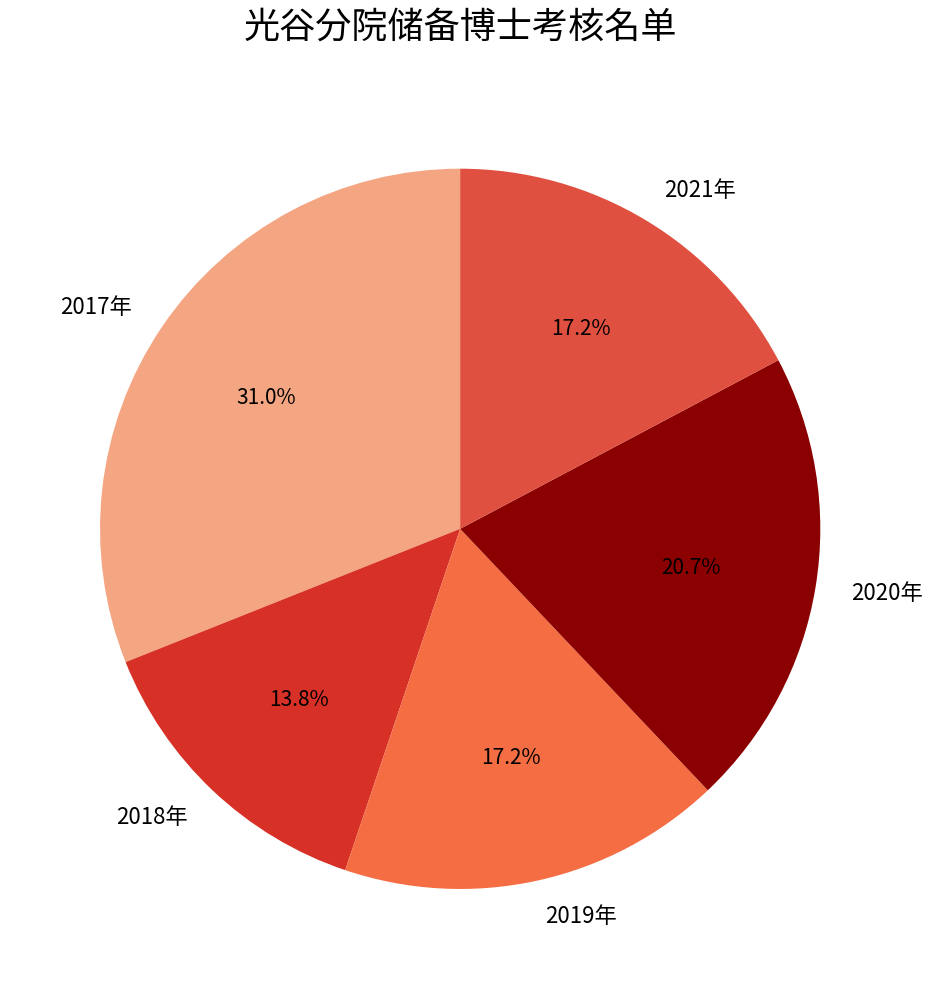

How many segments does this pie chart have?

5